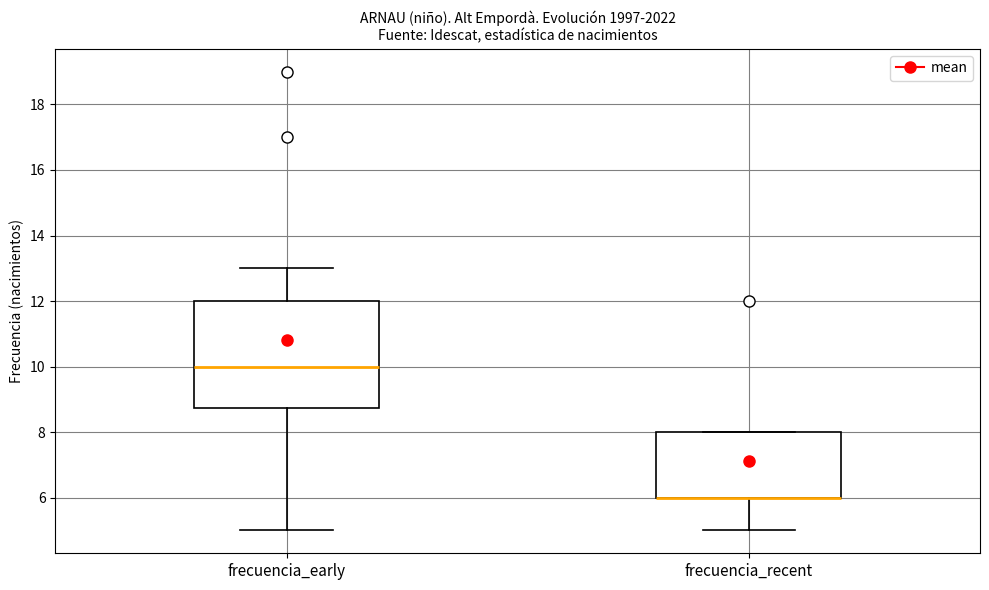

Reading left to right, transcribe this box plot: for each box, give where its median line is, the range the box spans, and where its two whiskers end, as read against the y-axis. The values are not printed on the chart, so give them approximately, as read against the axis.

frecuencia_early: median 10.0, box 8.8 to 12.0, whiskers 5.0 to 13.0
frecuencia_recent: median 6.0 (drawn on the box's lower edge), box 6.0 to 8.0, whiskers 5.0 to 8.0